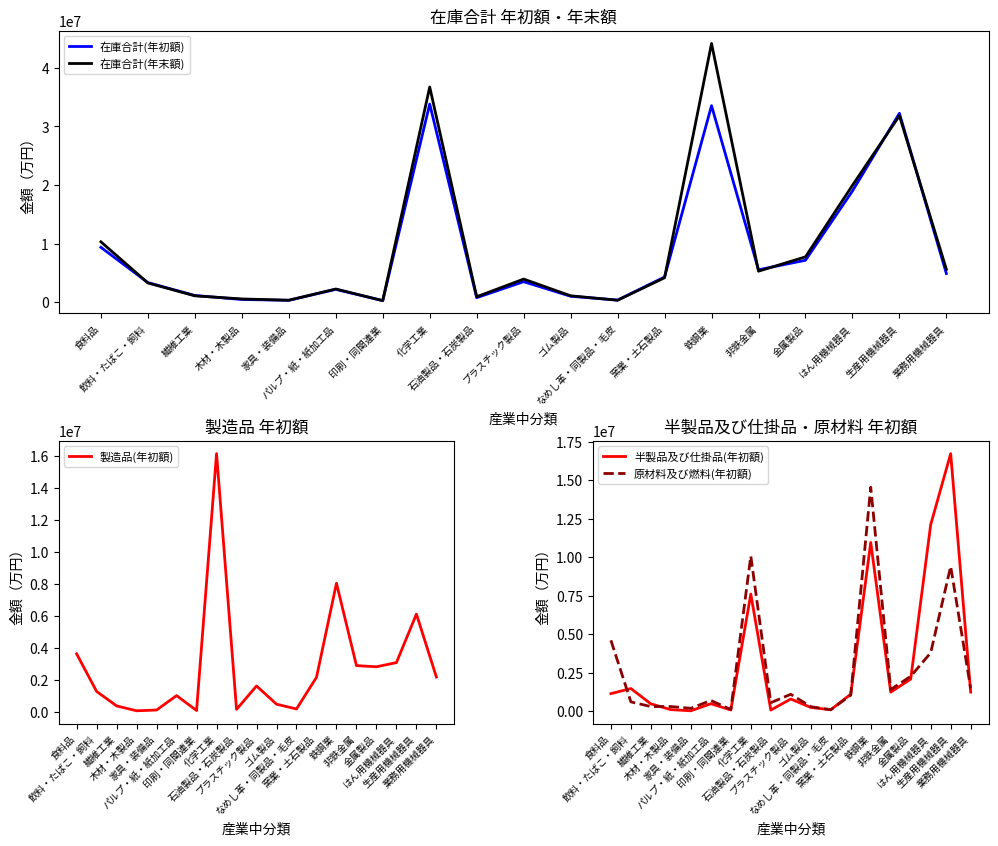

Read the 半製品及び仕掛品(年初額) value at 鉄鋼業, to the nearest 10.

10954080